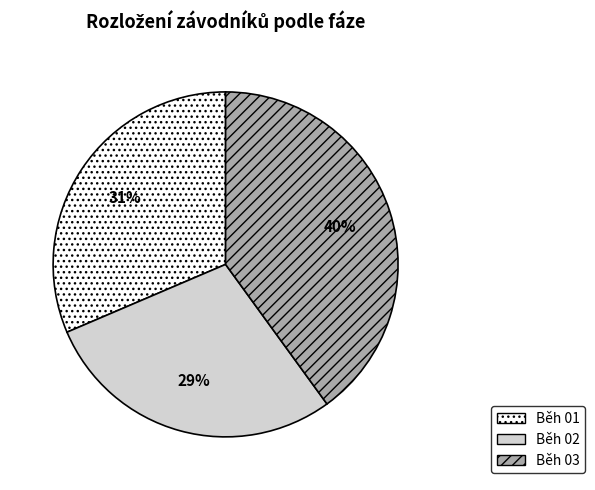

Rank the categories by value from highest to lowest.

Běh 03, Běh 01, Běh 02